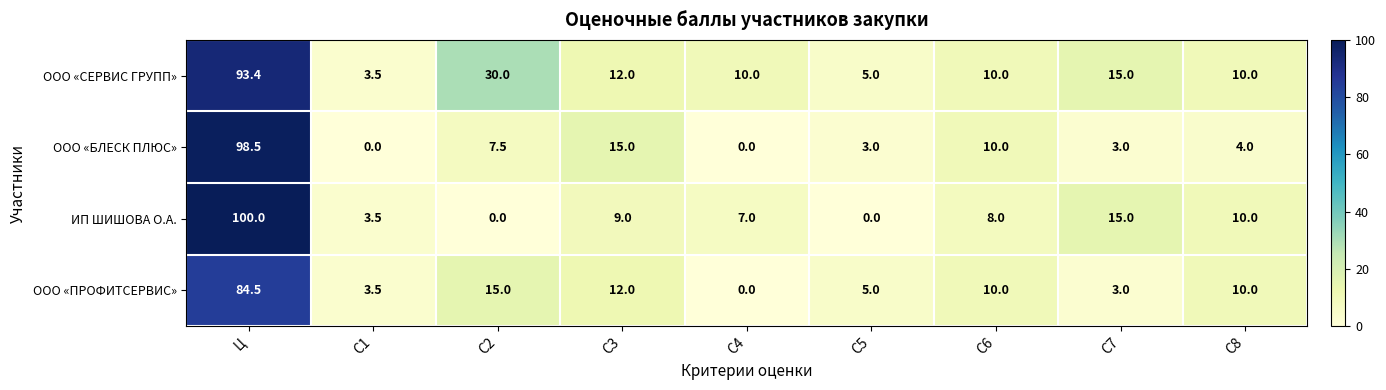

The value of ООО «БЛЕСК ПЛЮС» at Ц is 169.9. True or false?

False